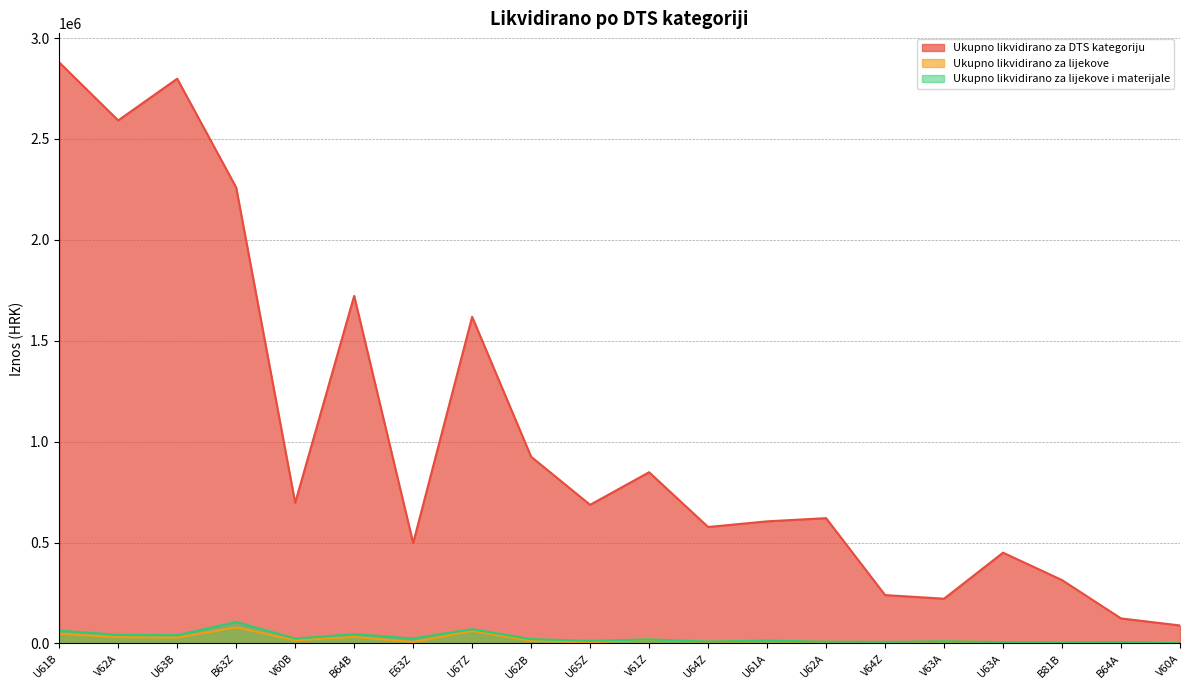

Where does the Ukupno likvidirano za DTS kategoriju series first go above 687240?

U61B